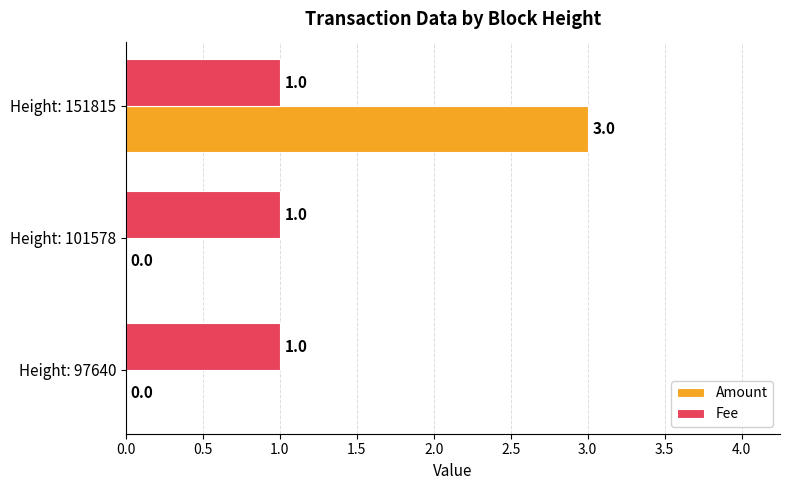

At which category is the sum across all series the highest?

Height: 151815